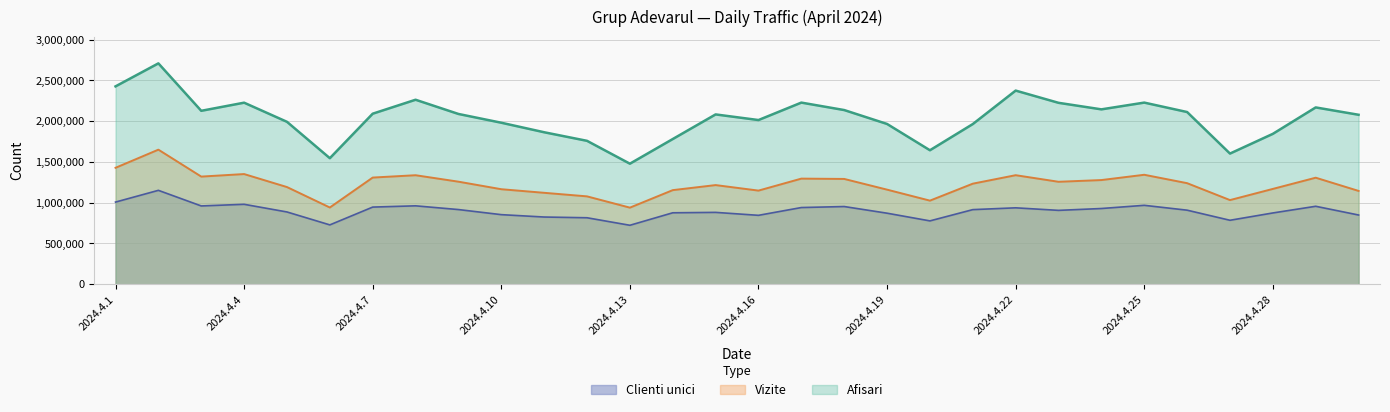

How many series are shown in this chart?

3